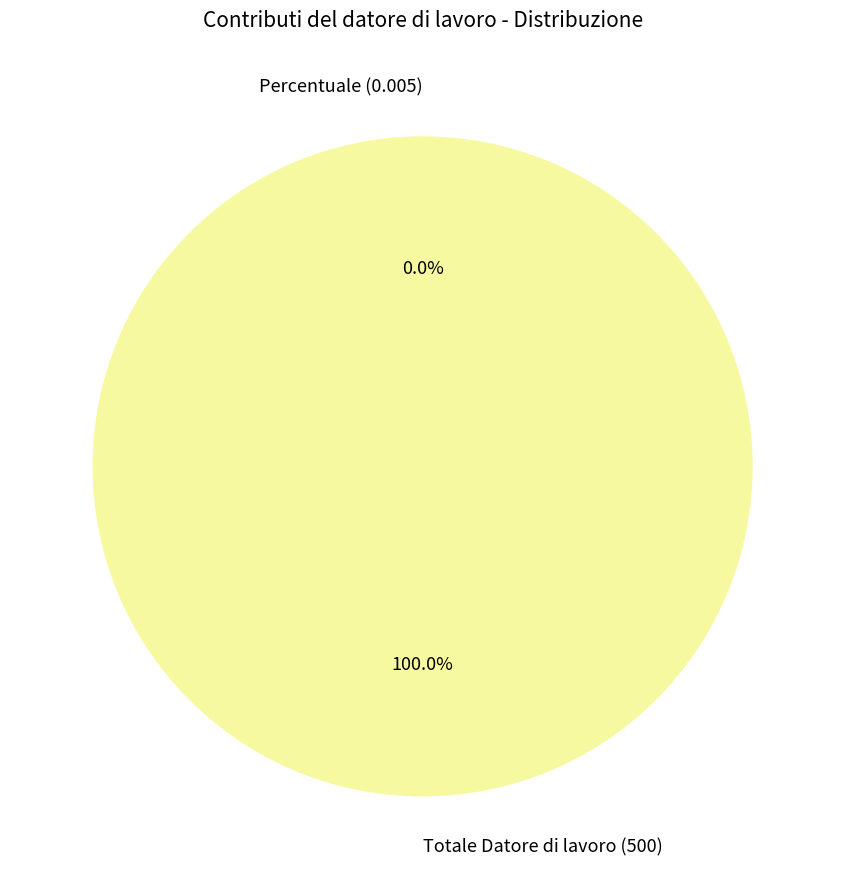

True or false: Totale Datore di lavoro (500) accounts for 100% of the total.

True